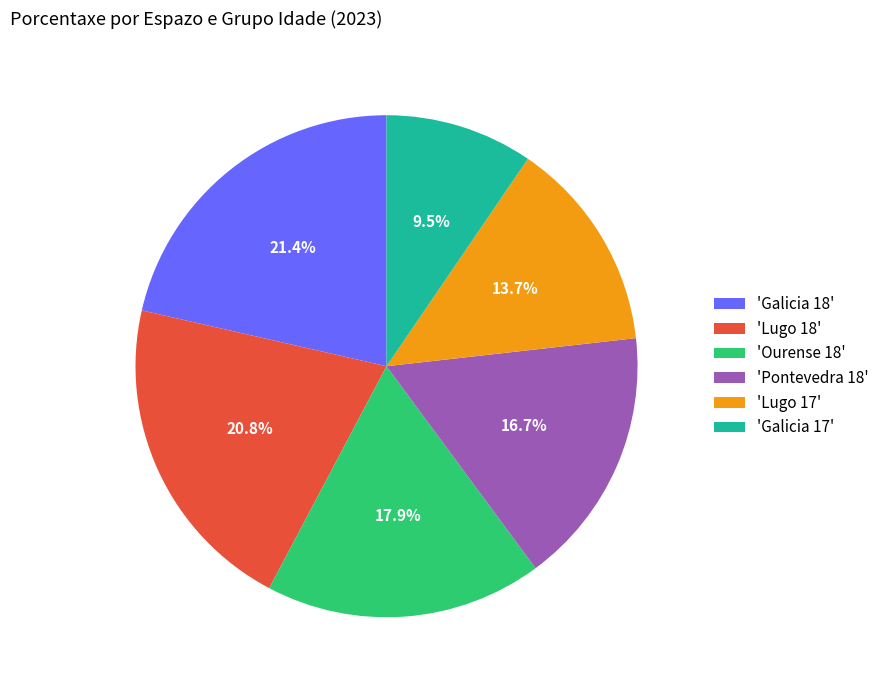

Do 'Lugo 17' and 'Galicia 17' together represent more than half of the pie?

No